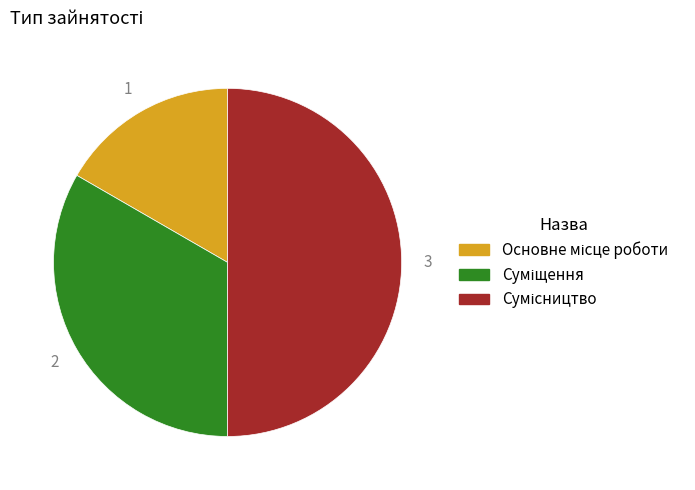

To the nearest percent, what is the combined percentage of Сумісництво and Суміщення?

83%